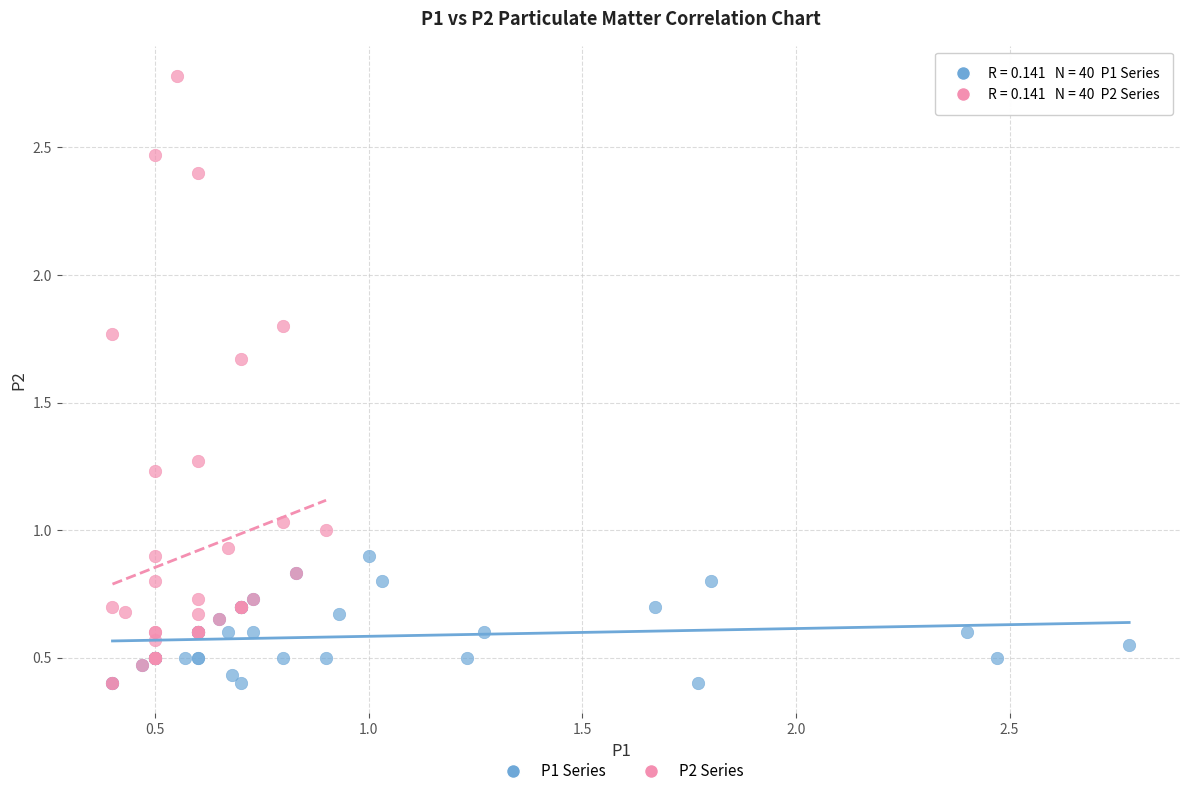

Which series has the widest spread of Y values?

P2 Series